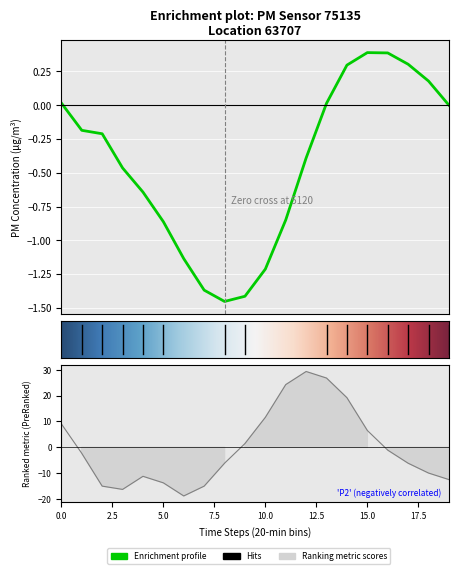

List the labels in order of value, smallest first.

03:01, 01:31, 01:01, 03:31, 02:31, 09:31, 02:01, 09:01, 04:01, 08:31, 00:31, 08:01, 04:31, 07:31, 00:01, 05:01, 07:01, 05:31, 06:31, 06:01